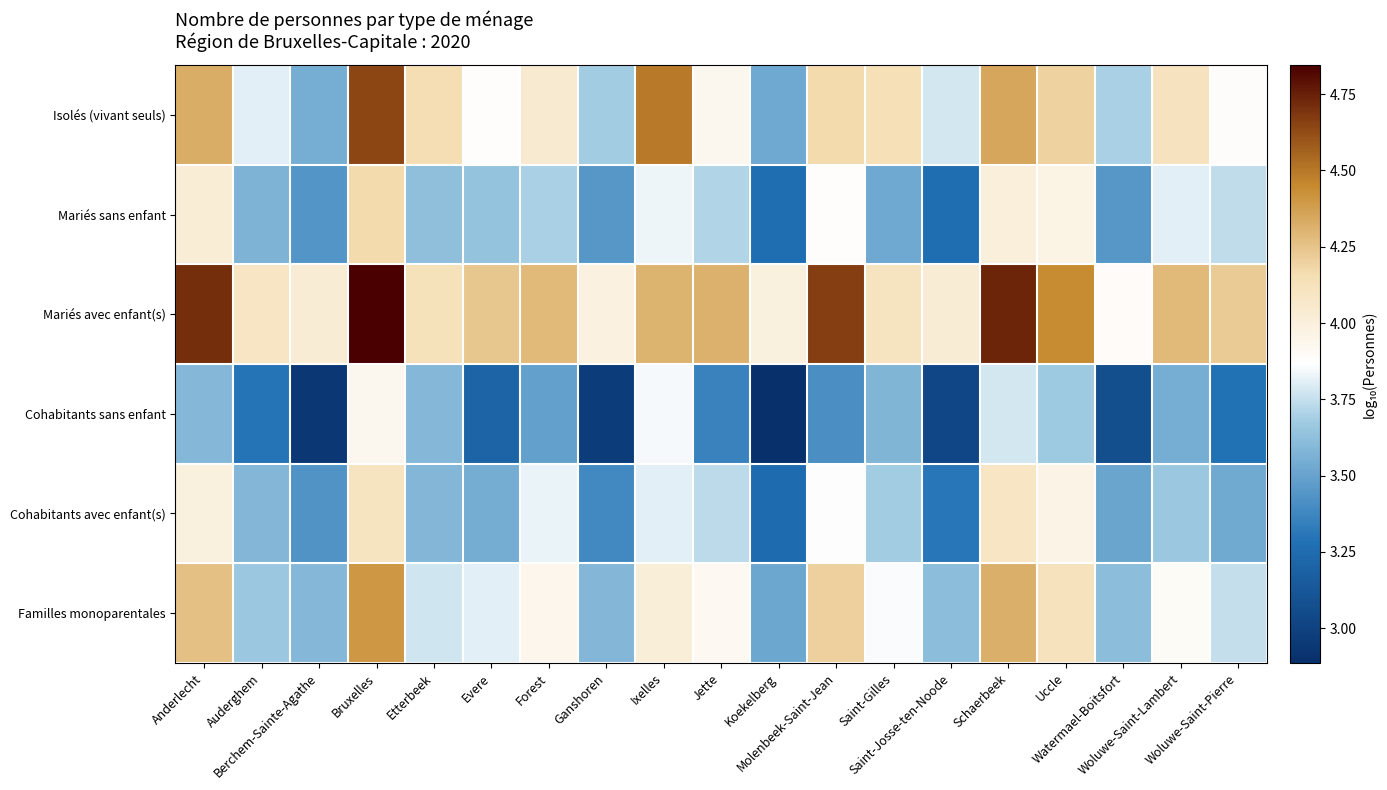

Rank the series at Koekelberg from lowest to highest value.

Cohabitants sans enfant, Cohabitants avec enfant(s), Mariés sans enfant, Familles monoparentales, Isolés (vivant seuls), Mariés avec enfant(s)